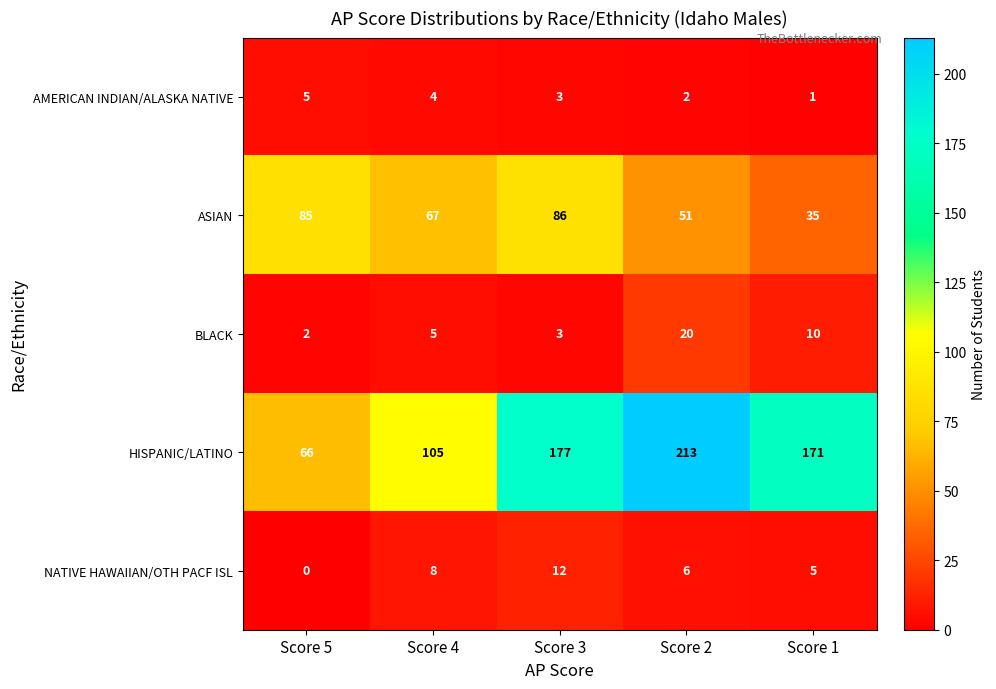

Read the BLACK value at Score 1.

10